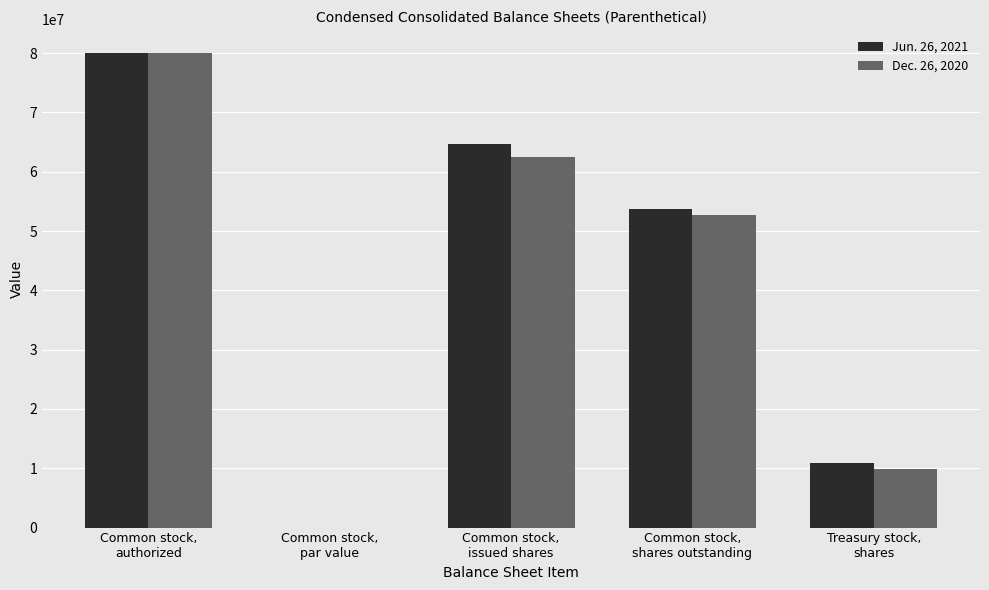

The value of Jun. 26, 2021 at Common stock,
par value is 0.0. True or false?

True